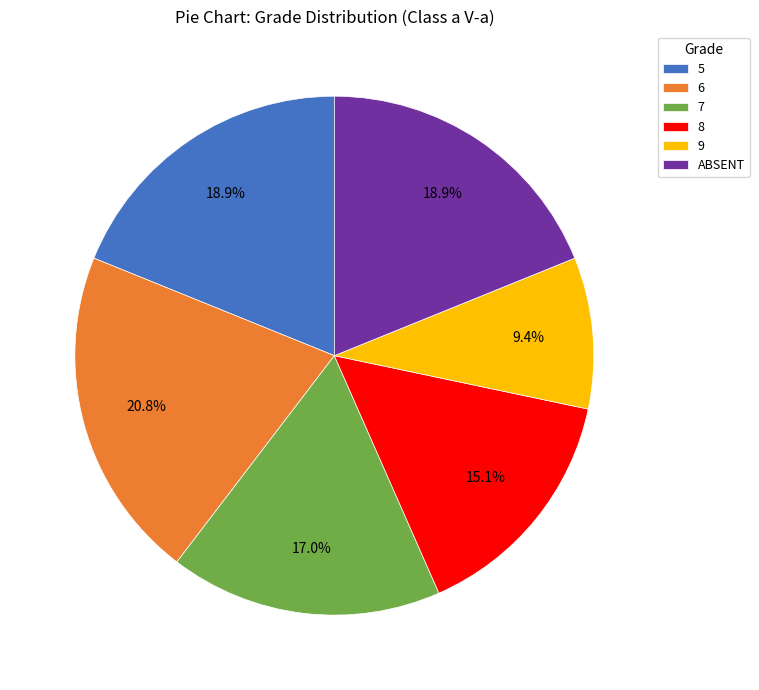

Count the number of slices in the pie.

6